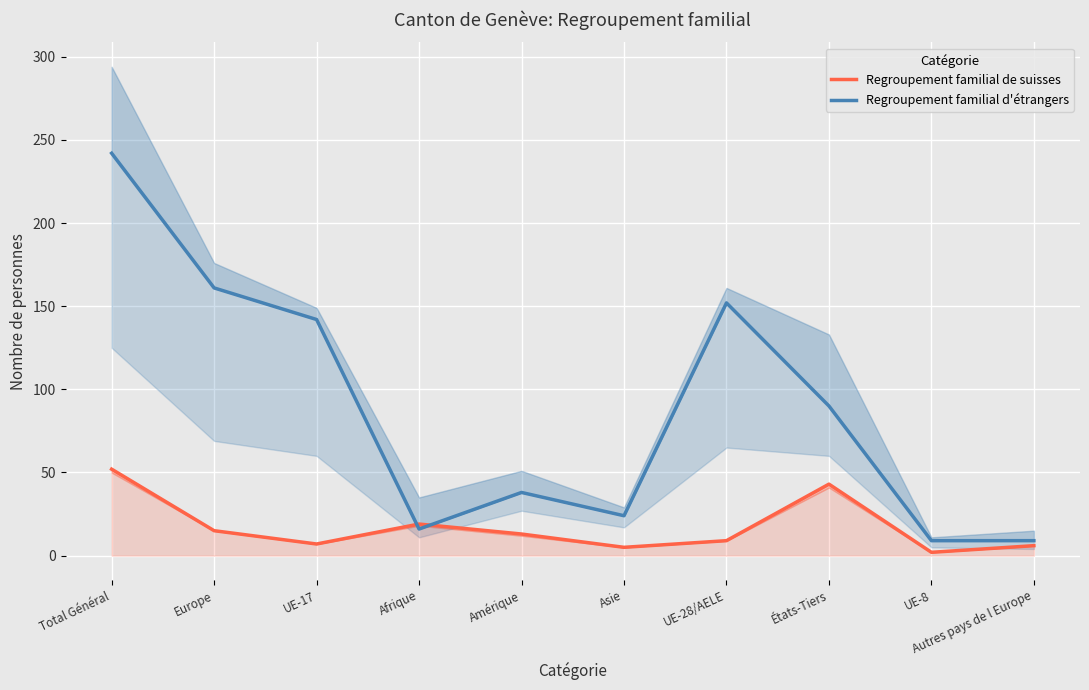

At which category does Regroupement familial de suisses reach its first local valley?

UE-17